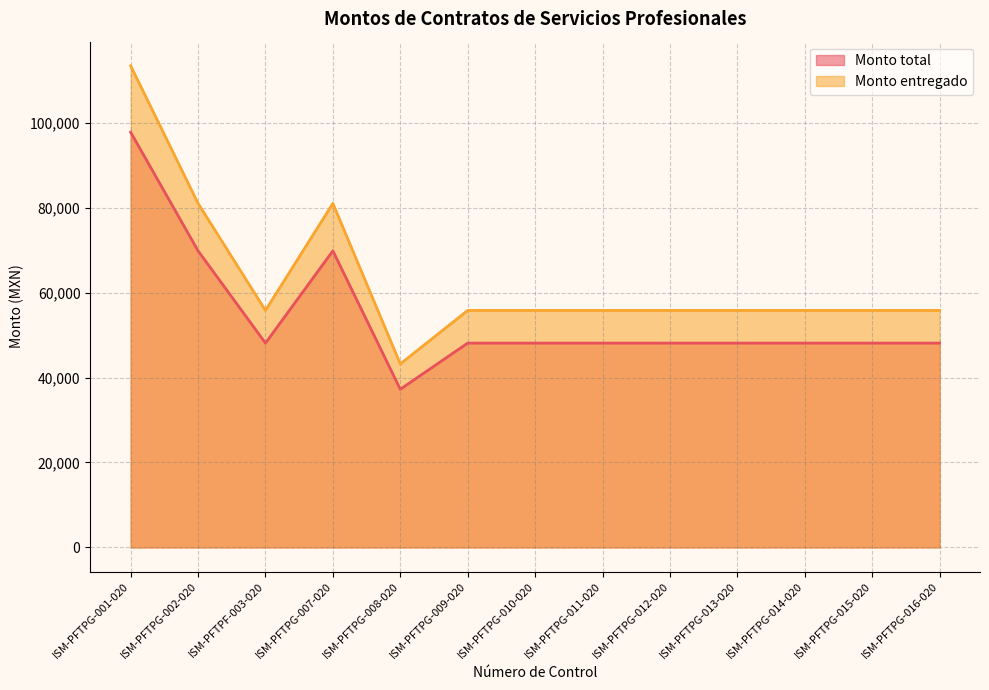

Which series has the largest total across all categories?

Monto entregado